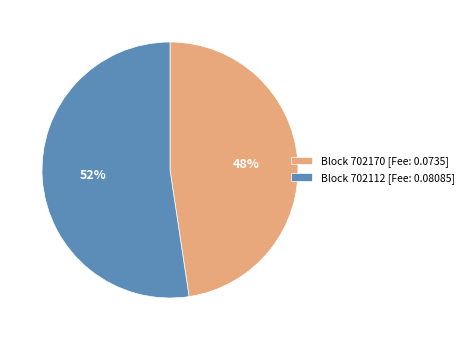

To the nearest percent, what is the average slice percentage?

50%